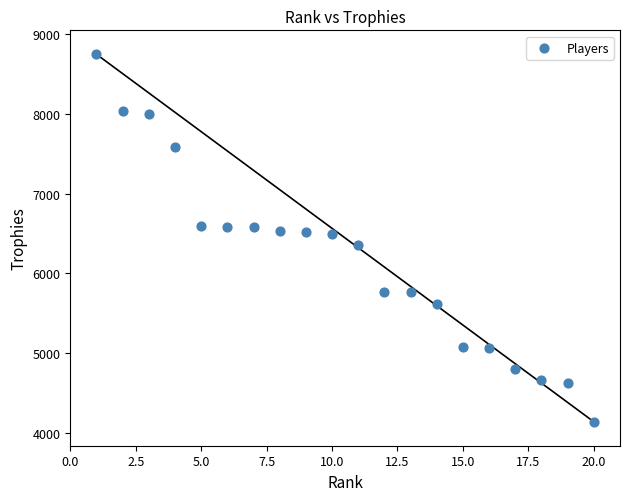

What is the range of X values (max minus min)?

19